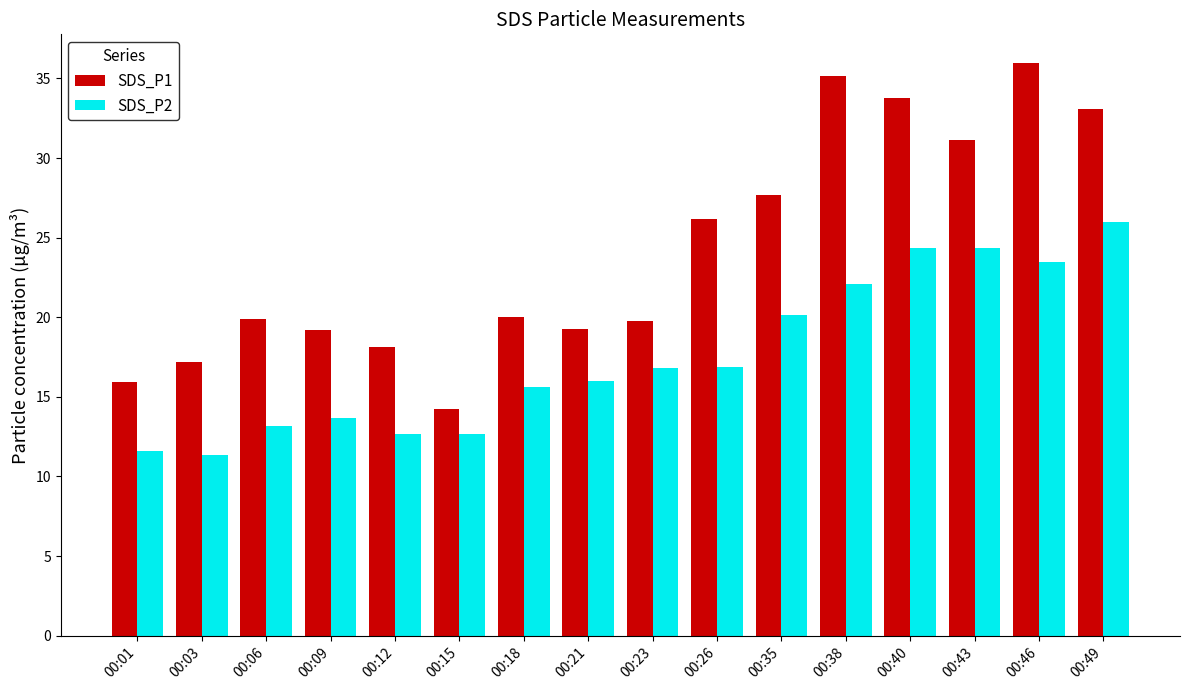

What is the average value of the SDS_P1 series?

24.2